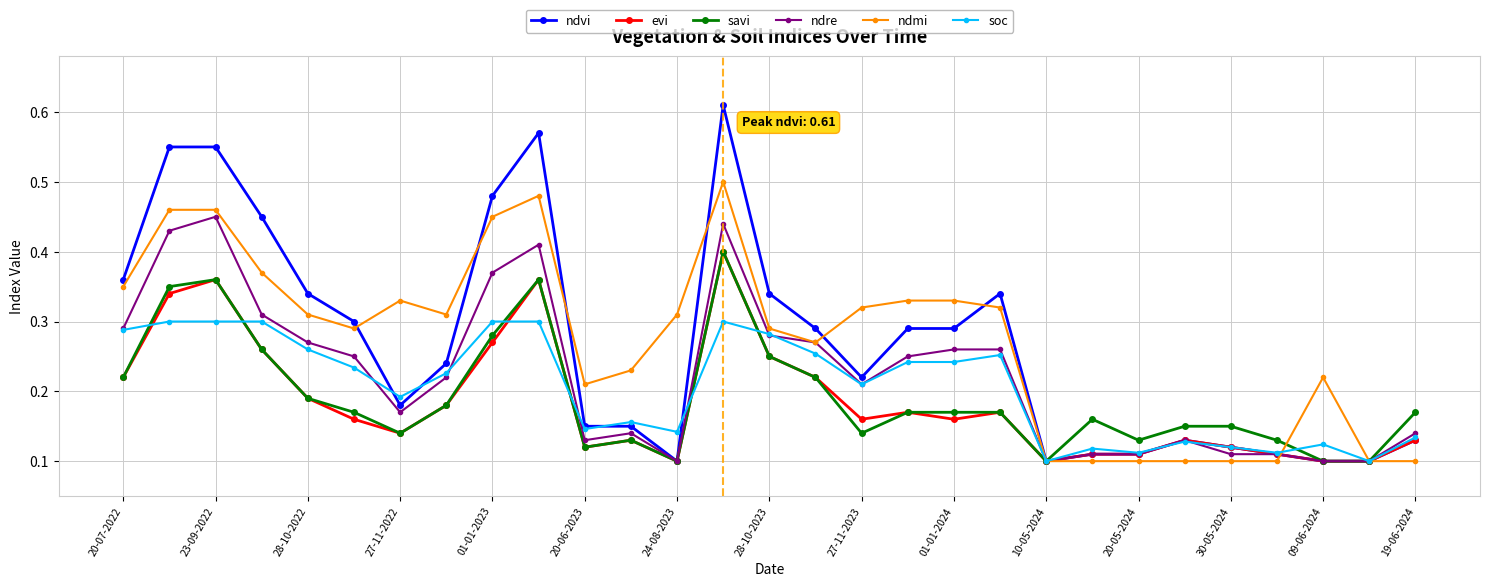

At how many categories does at least one series exceed 0?

29